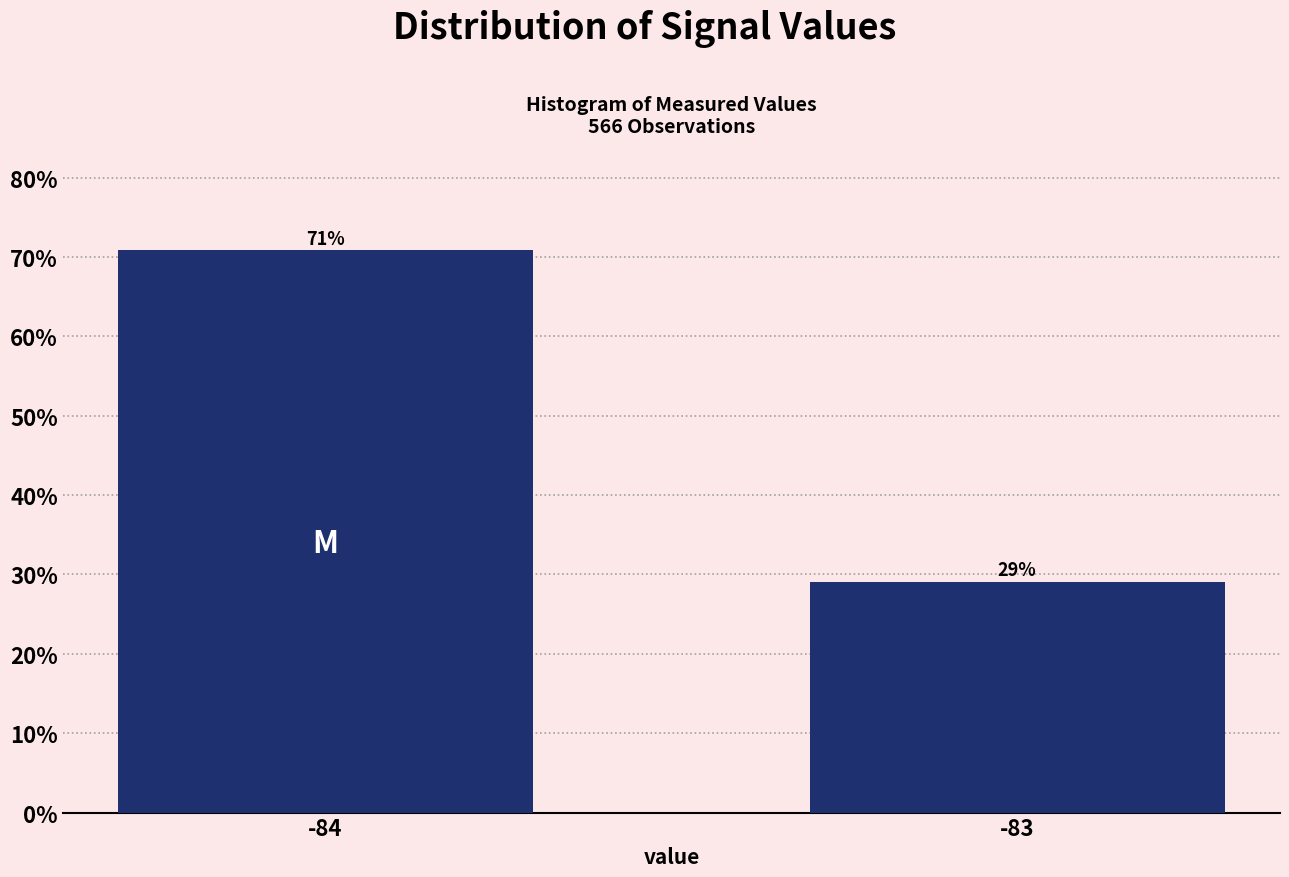

At which category does the chart reach its minimum across all series?

-83